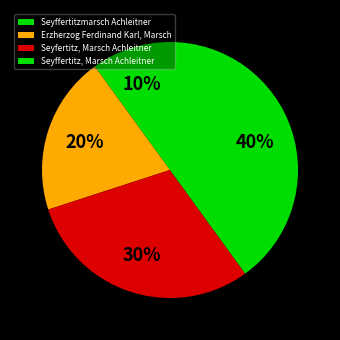

Which slice is the smallest?

Seyffertitzmarsch Achleitner